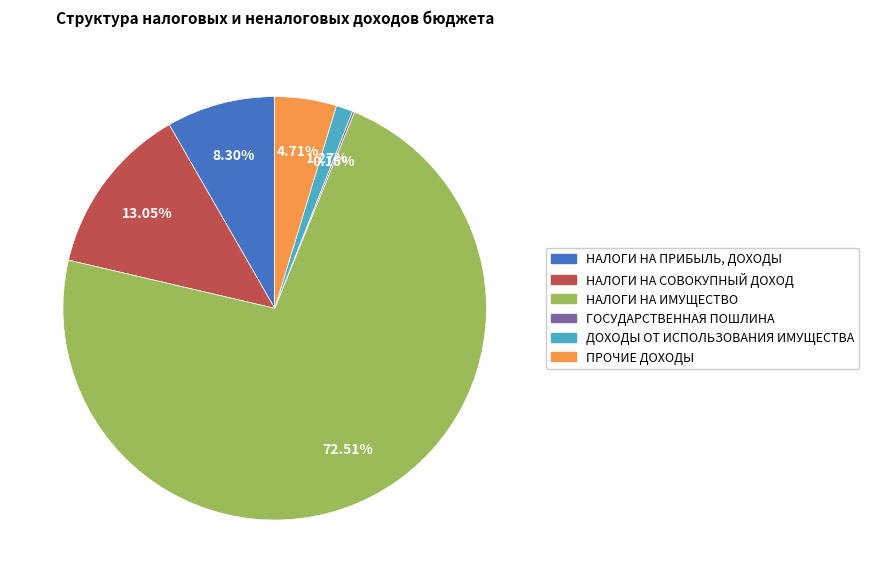

To the nearest percent, what is the combined percentage of НАЛОГИ НА ПРИБЫЛЬ, ДОХОДЫ and ПРОЧИЕ ДОХОДЫ?

13%